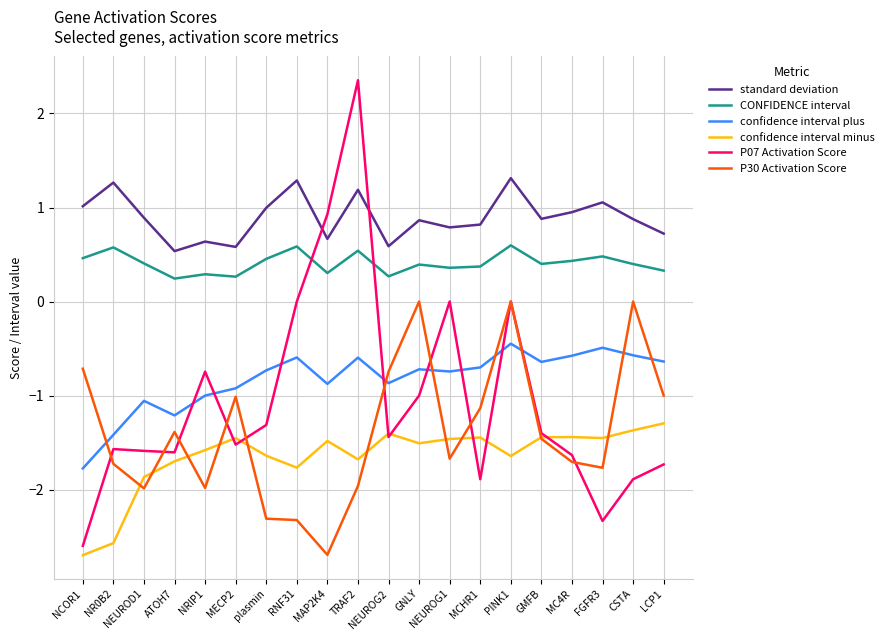

What is the lowest value of the P30 Activation Score series?

-2.7